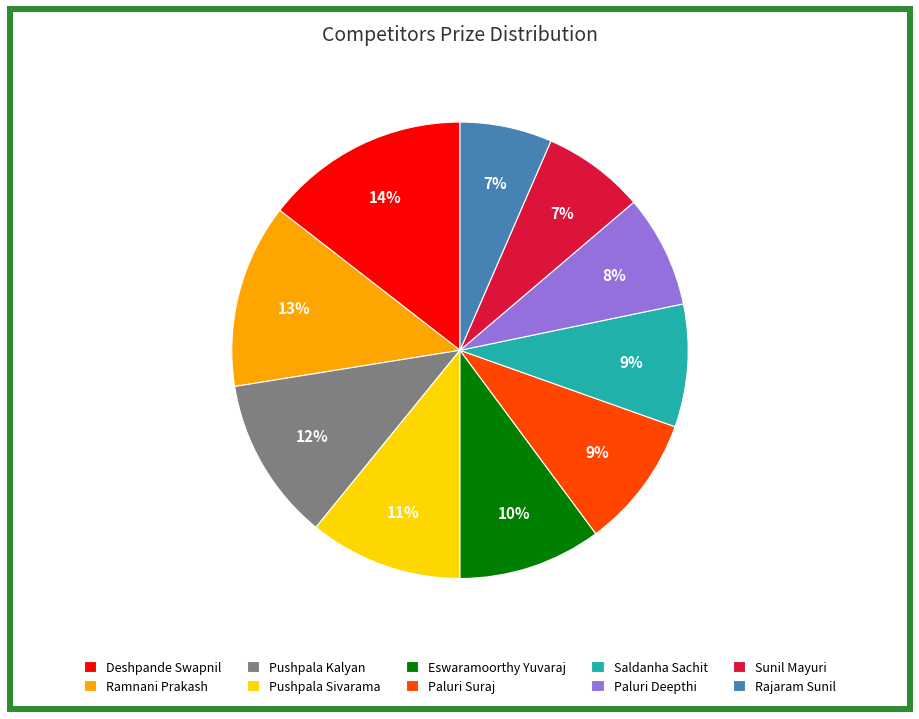

Which has a higher value, Sunil Mayuri or Eswaramoorthy Yuvaraj?

Eswaramoorthy Yuvaraj